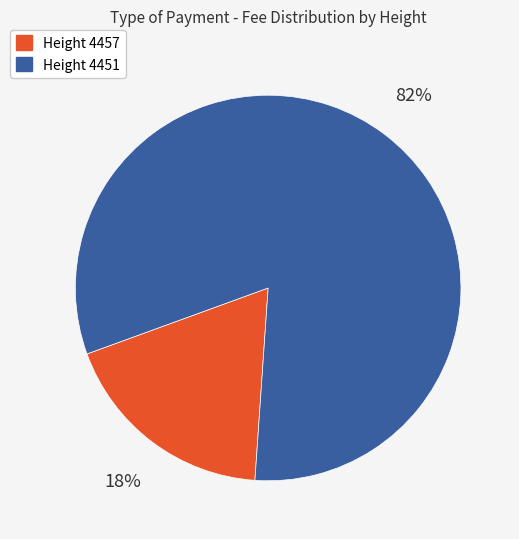

Is there any slice that represents more than half of the pie?

Yes